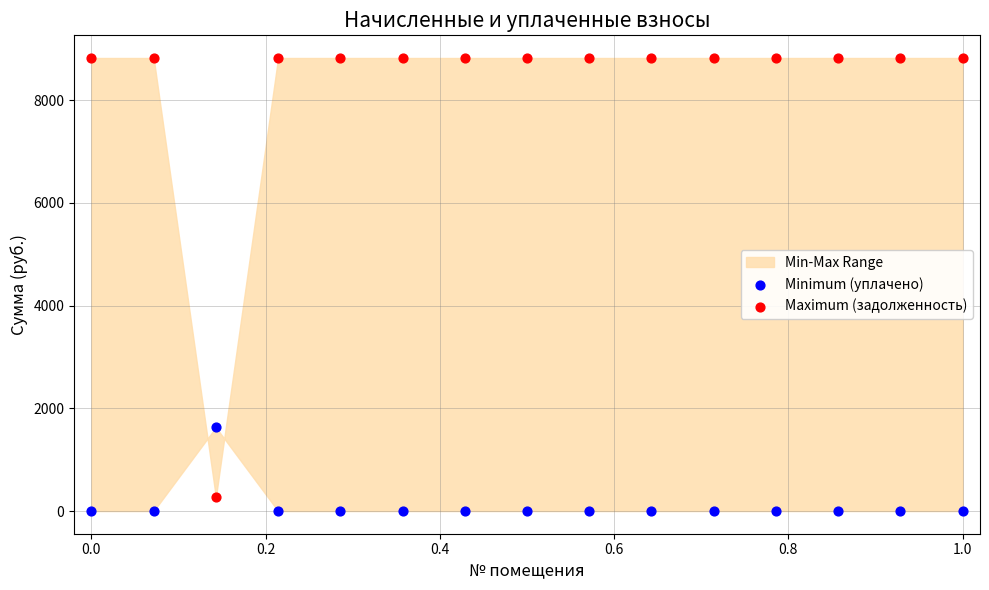

Which series has the largest Y range (max minus min)?

Maximum (задолженность)